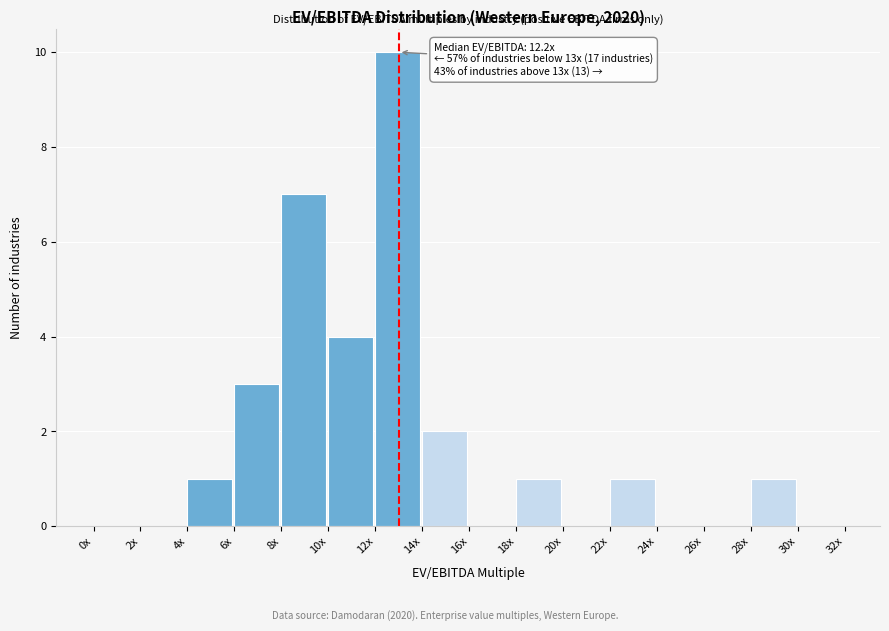

Reading right to left, extract all data points from this chart.

30x=0	28x=1	26x=0	24x=0	22x=1	20x=0	18x=1	16x=0	14x=2	12x=10	10x=4	8x=7	6x=3	4x=1	2x=0	0x=0